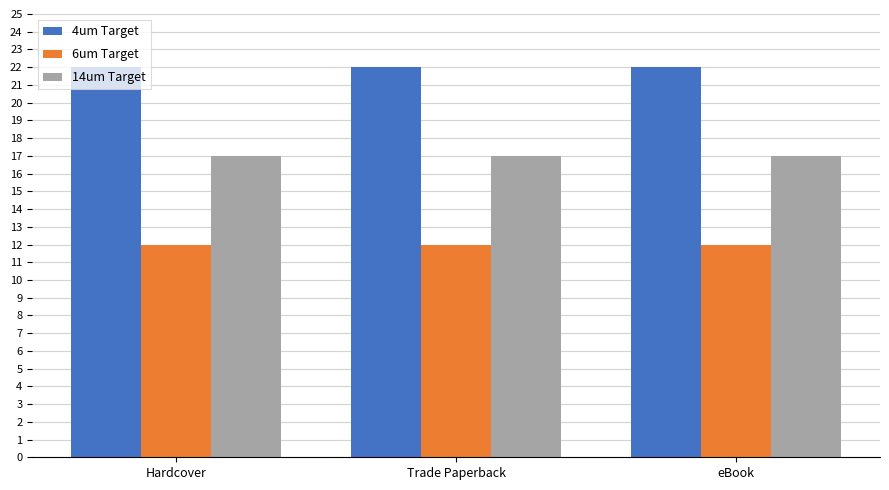

Does the chart contain any negative values?

No